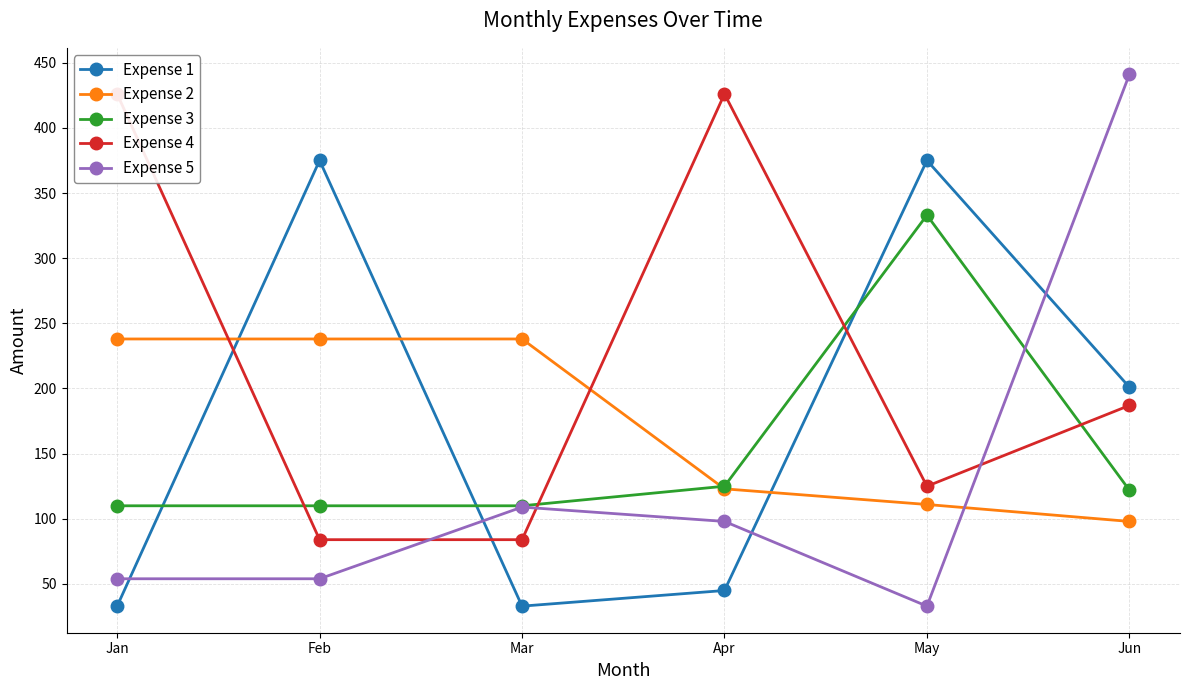

Count the number of data series in this chart.

5